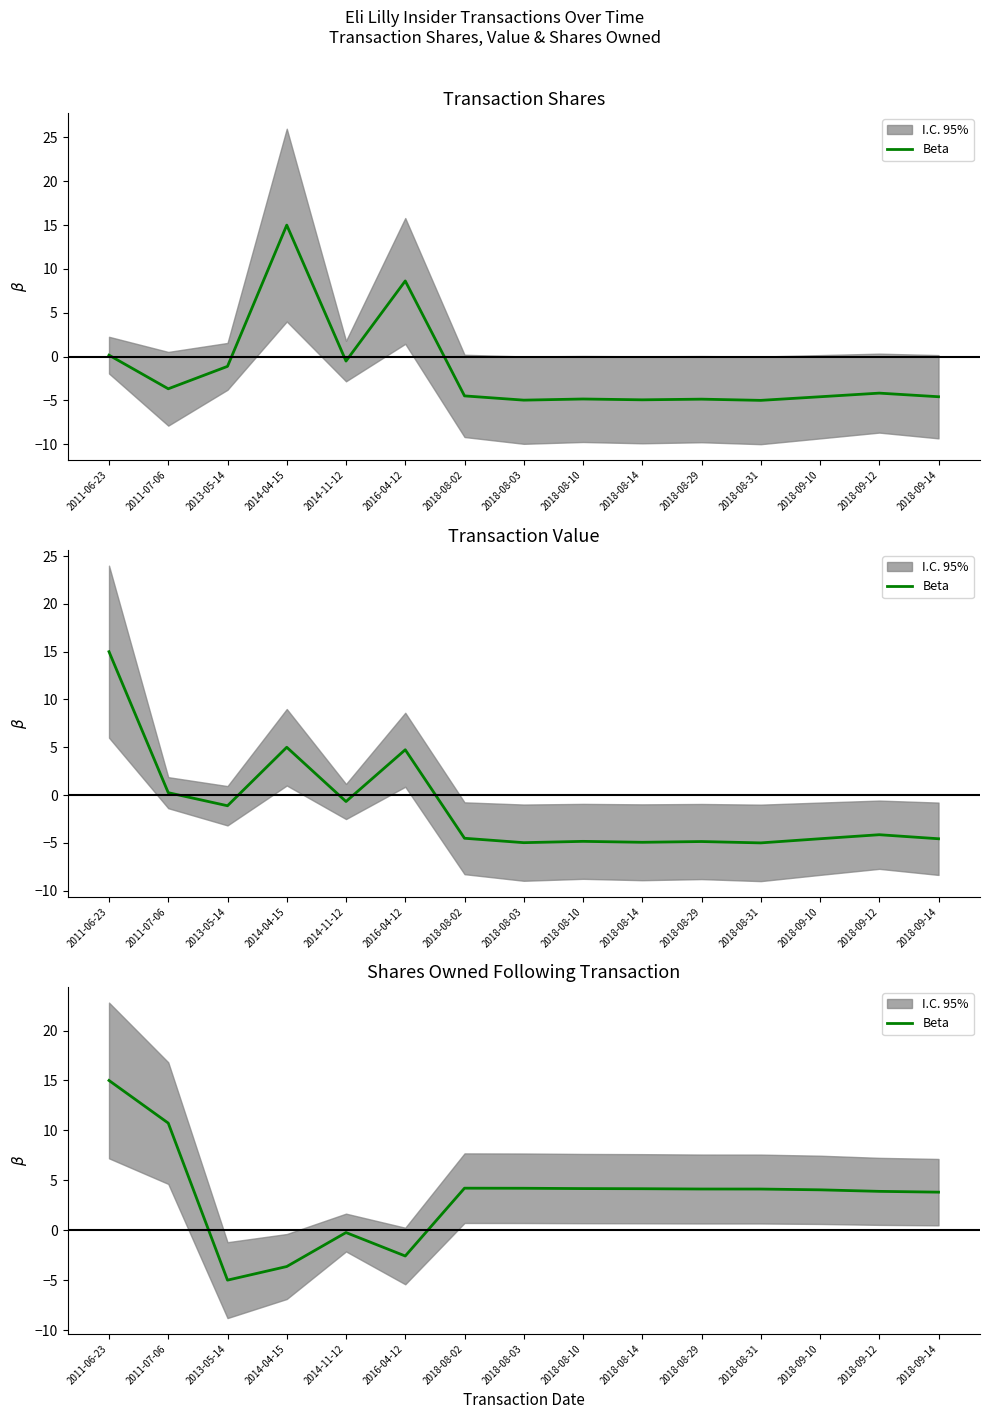

Is it true that the value at 2018-09-10 is 4.0?

True